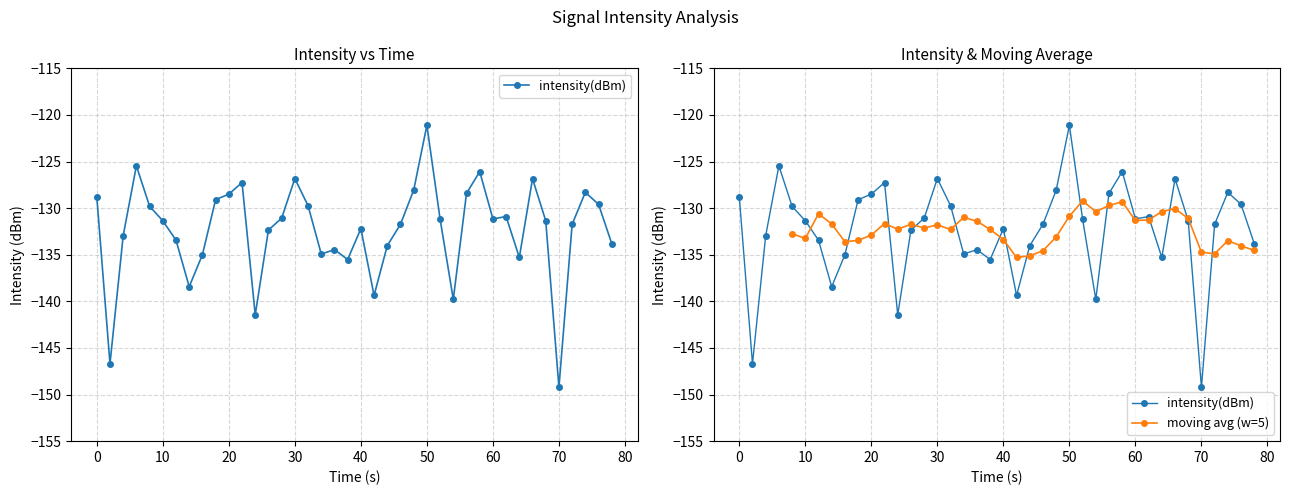

Is this an area chart (filled region under the line)?

No